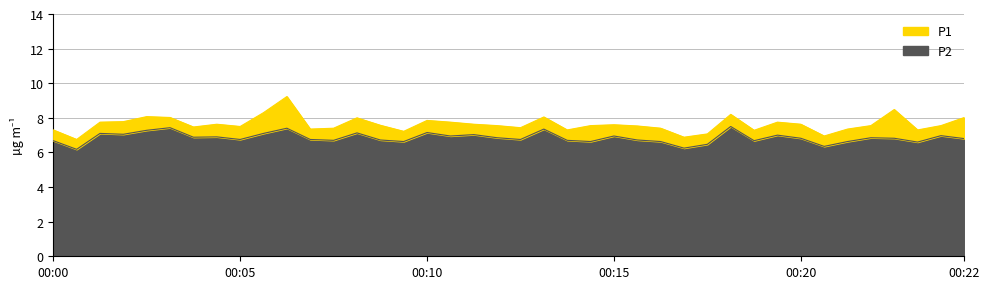

Is it true that P1 equals 12.2 at 01:35?

False